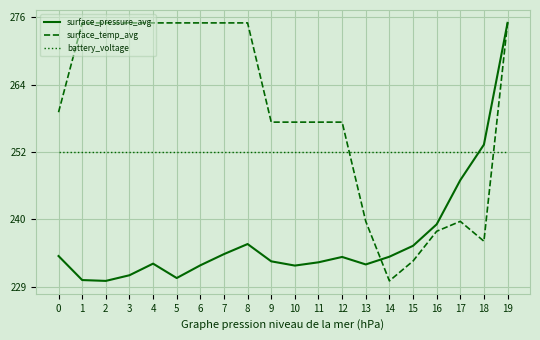

The surface_temp_avg series shows 240.1 at 17. True or false?

True